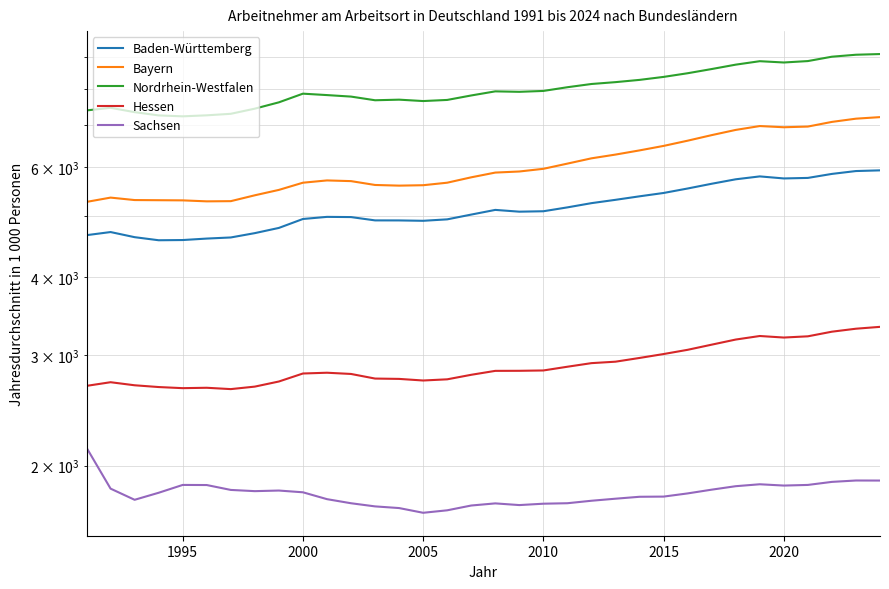

Does the chart have visible grid lines?

Yes